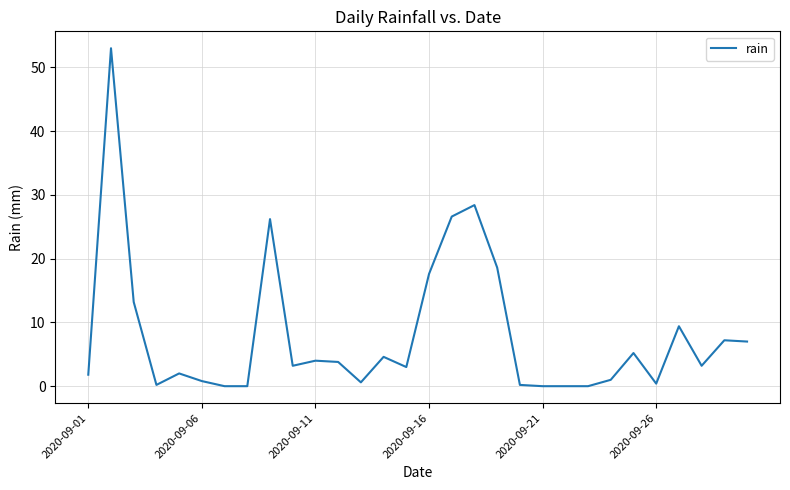

What is the greatest value displayed?

53.0